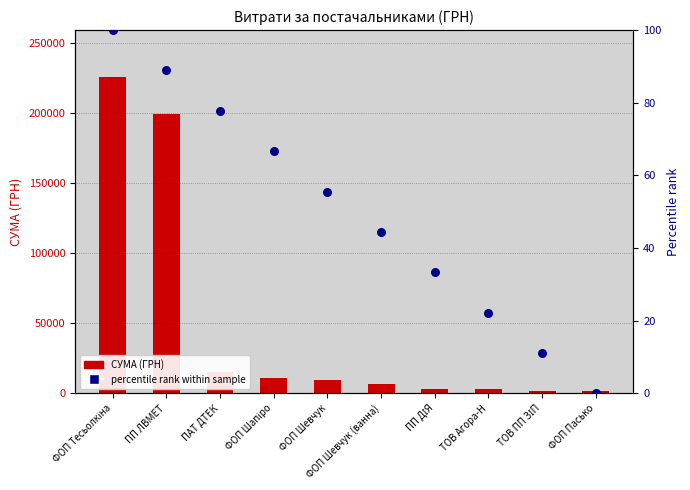

Which series has the widest spread of Y values?

СУМА (ГРН)